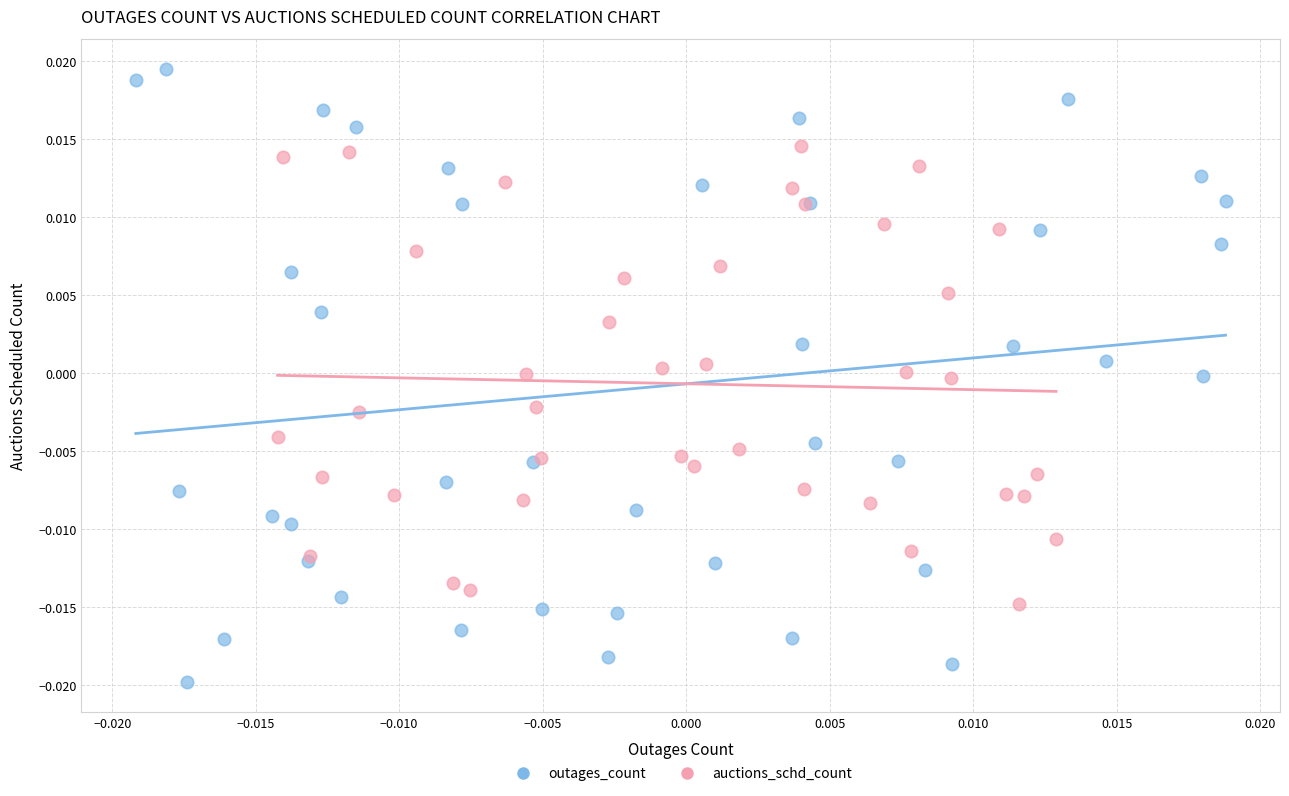

Which series contains the highest Y value?

outages_count